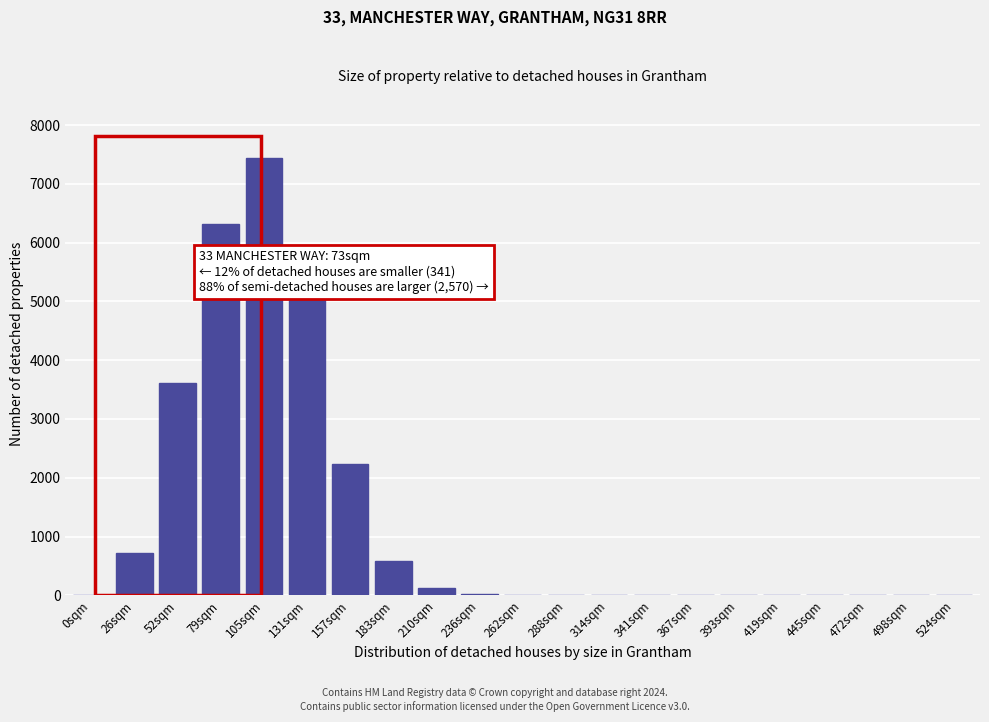

At which category does the chart reach its peak across all series?

105sqm